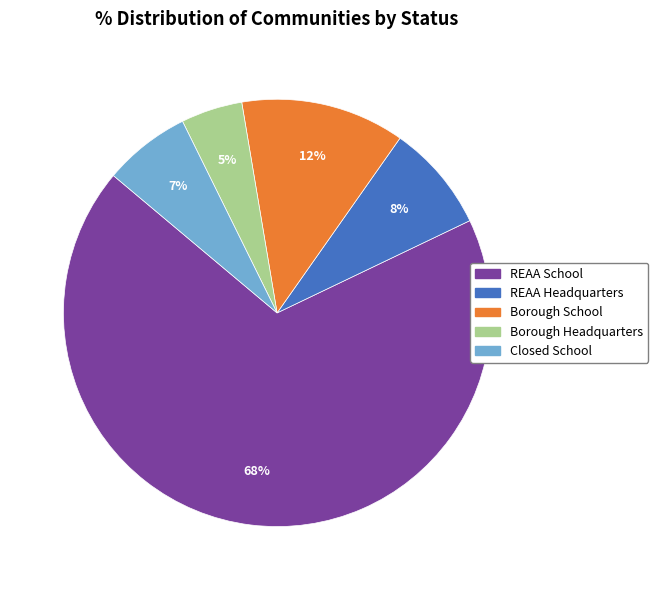

To the nearest percent, what portion does REAA Headquarters represent?

8%